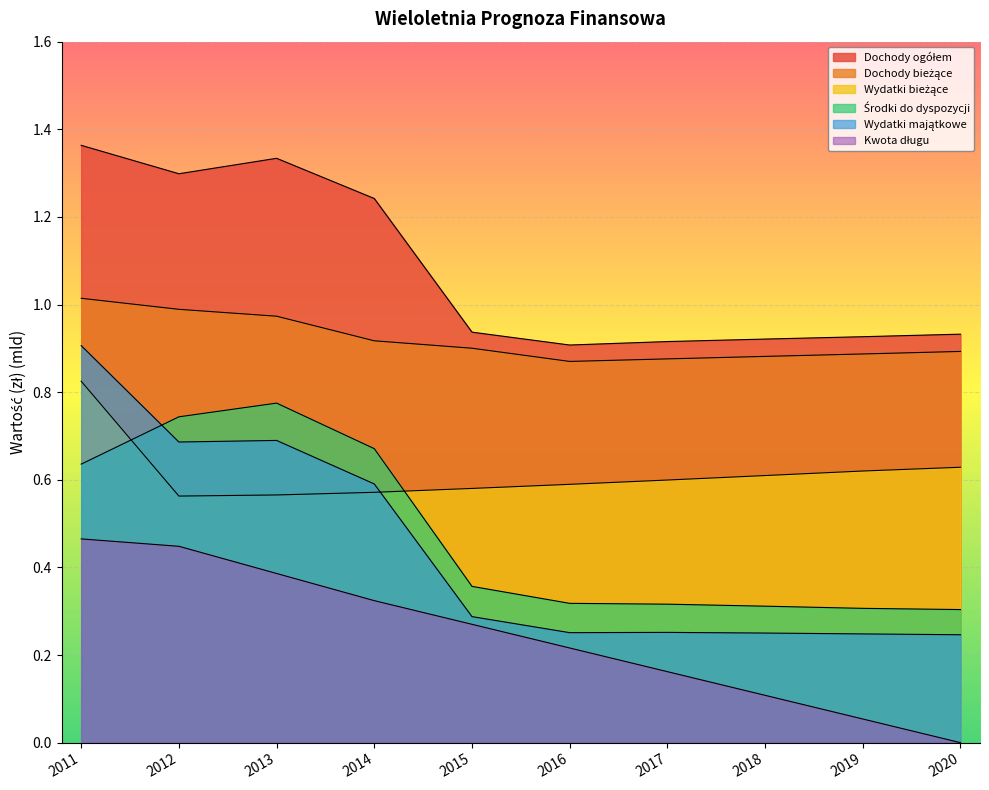

List the labels in order of Kwota długu value, smallest first.

2020, 2019, 2018, 2017, 2016, 2015, 2014, 2013, 2012, 2011